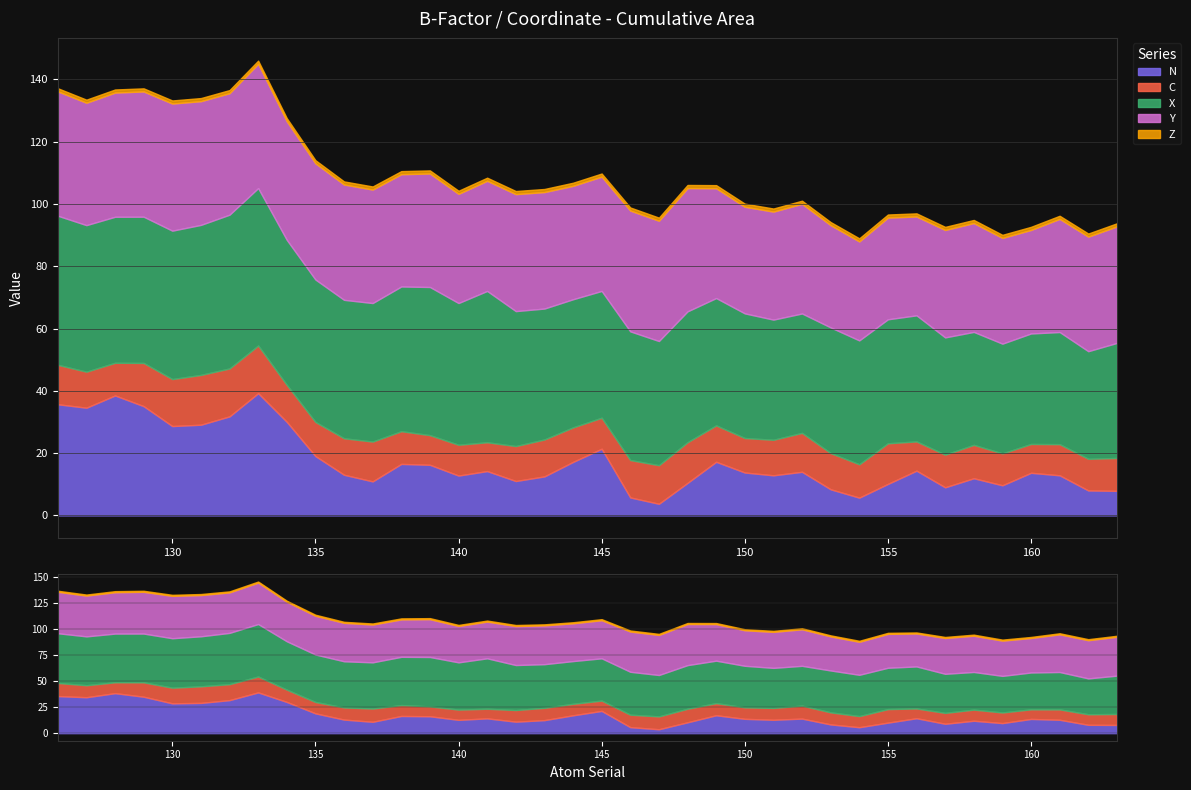

At which label does Y reach its peak?

130